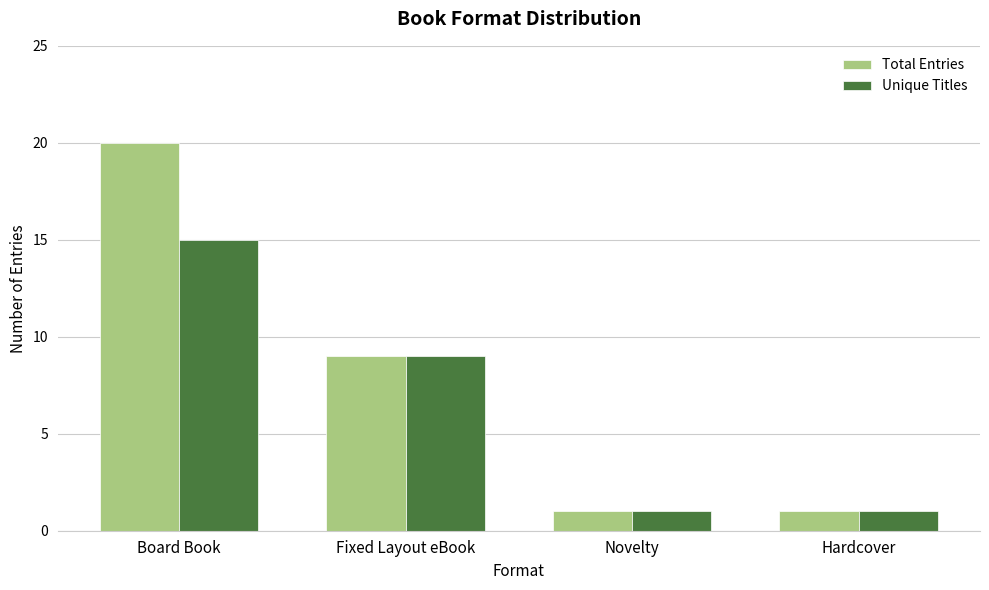

At which category is the sum across all series the highest?

Board Book